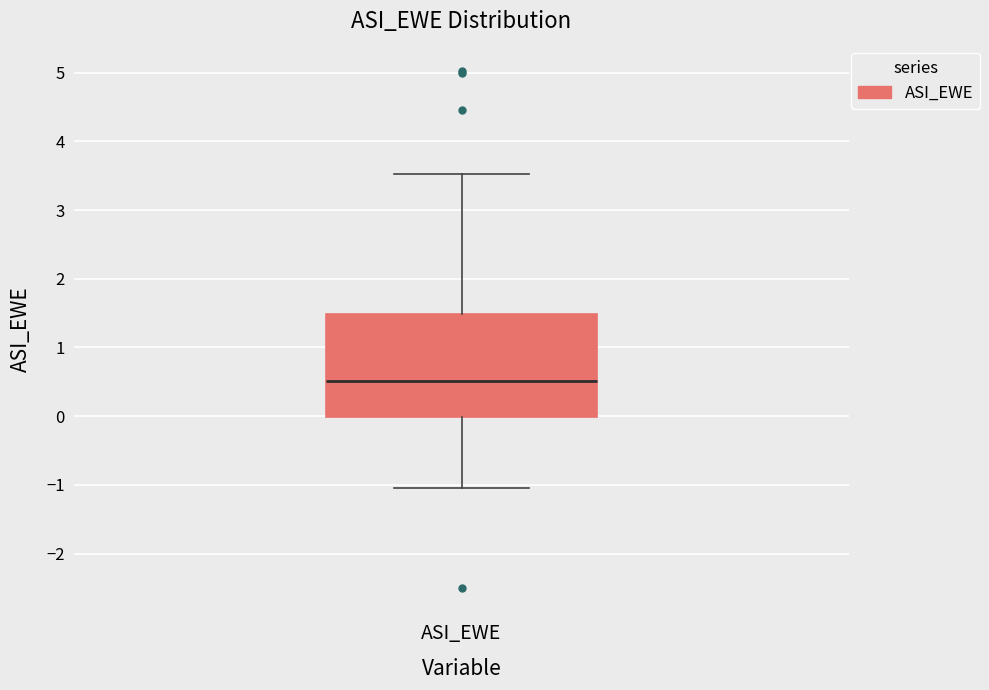

Transcribe this box plot: give where the median line is, the range the box spans, and where the two whiskers end, as read against the y-axis. The values are not printed on the chart, so give them approximately, as read against the axis.

median 0.5, box 0.0 to 1.5, whiskers -1.0 to 3.5